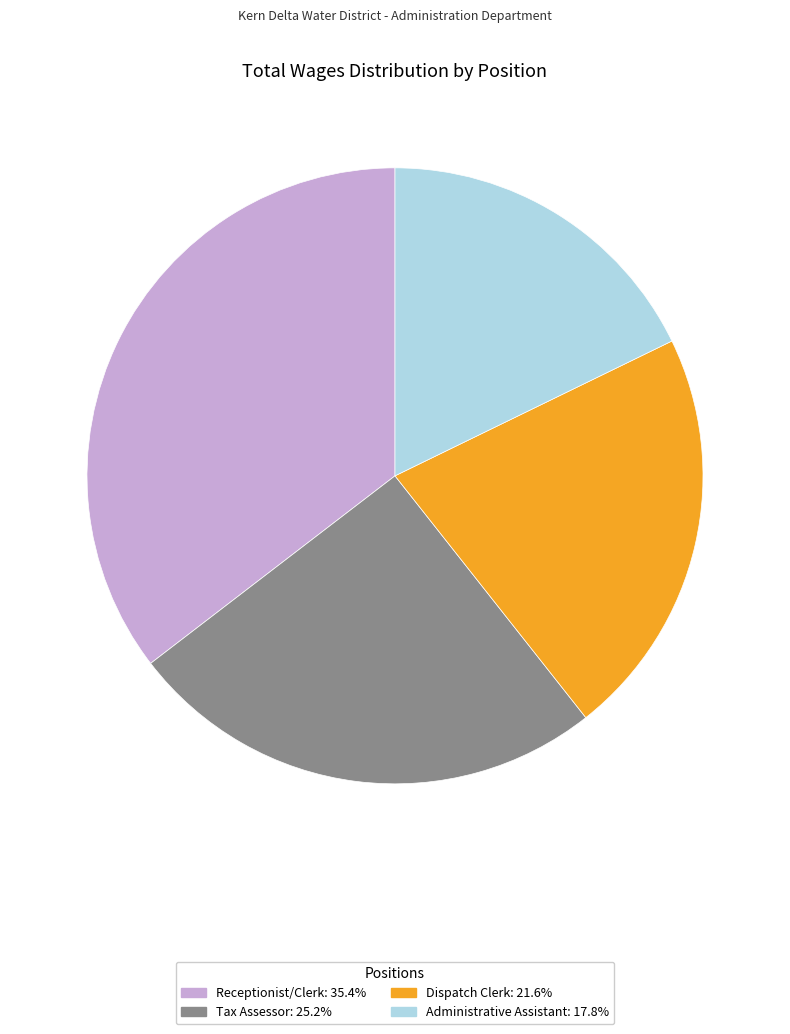

Which slice is the smallest?

Administrative Assistant